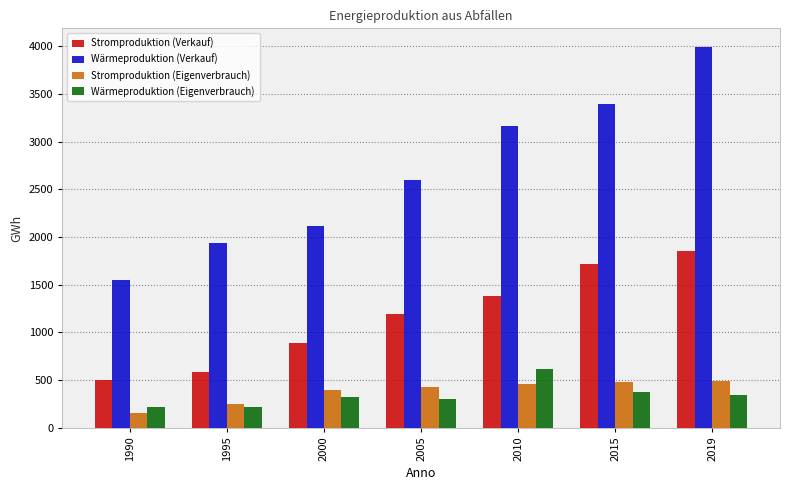

Are the bars grouped side by side (vs. stacked)?

Yes